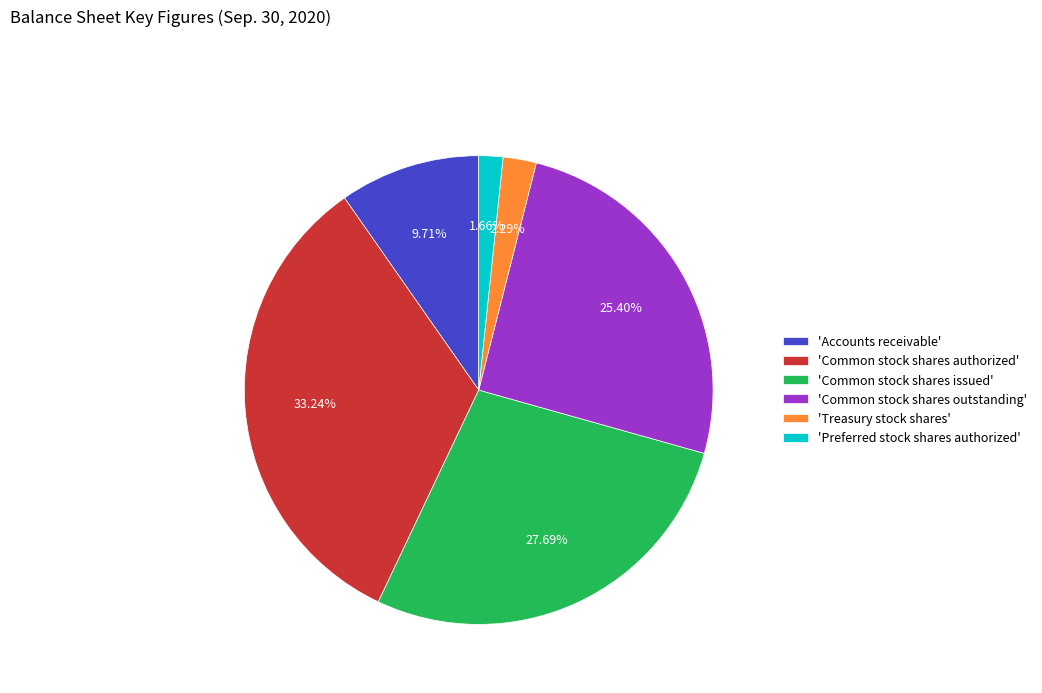

What is the smallest slice in the pie chart?

'Preferred stock shares authorized'